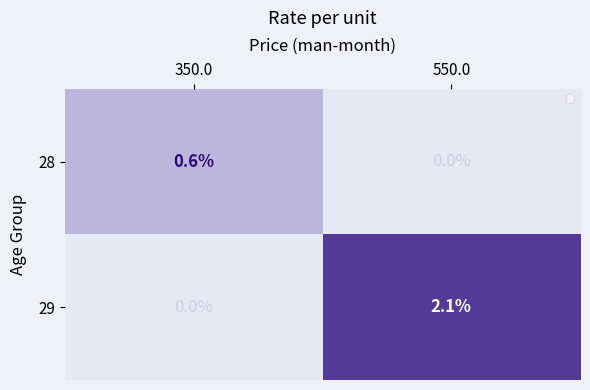

Which series has the largest total across all categories?

29